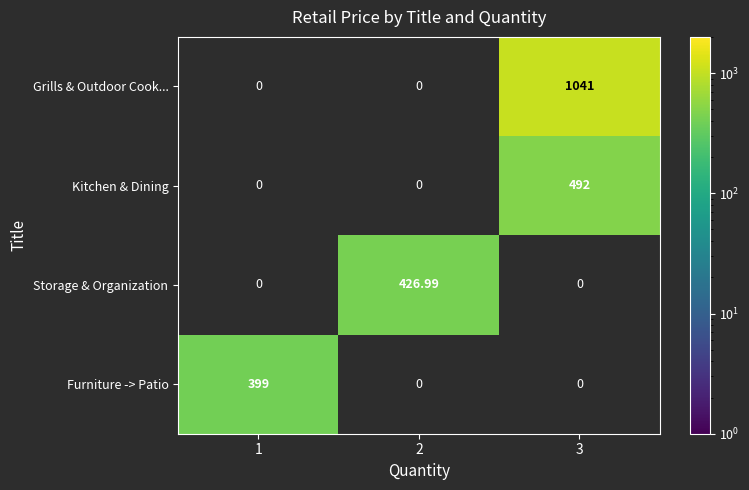

Between 1 and 3, which is larger?

3